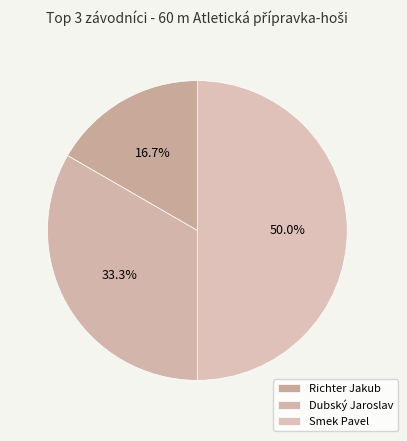

Count the number of slices in the pie.

3